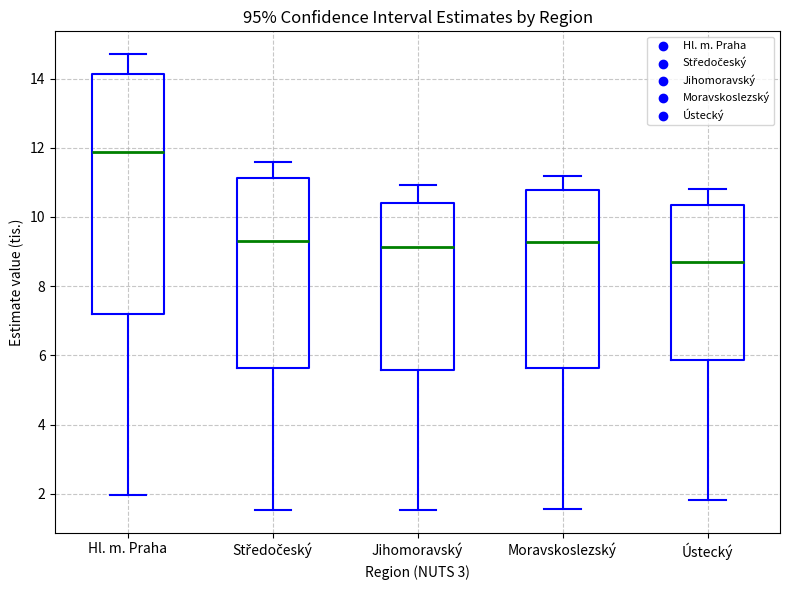

Which box has the highest median line?

Hl. m. Praha